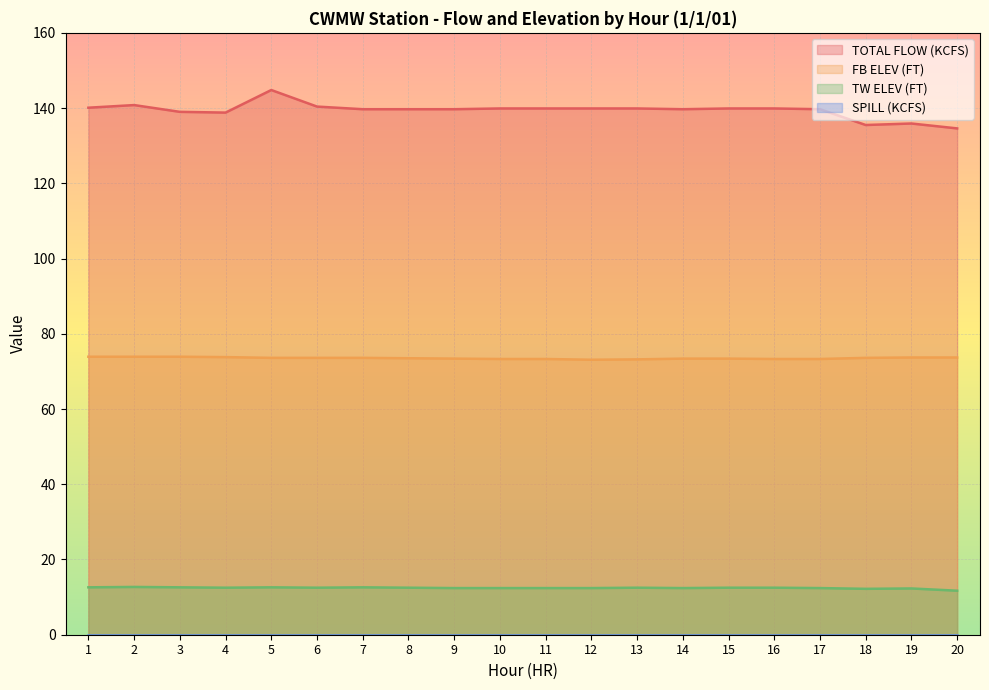

At which category does FB ELEV (FT) reach its first local valley?

12